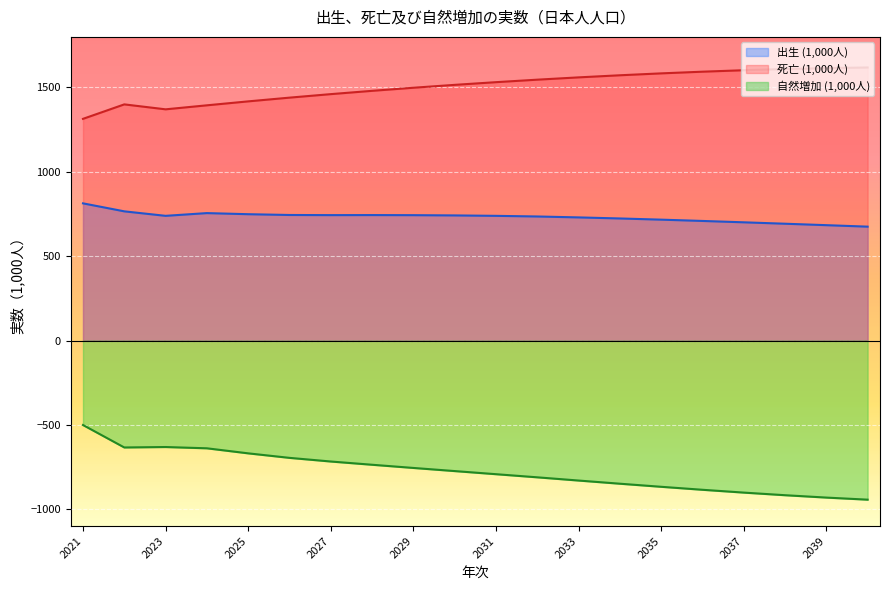

What are all the series names shown in the legend?

出生 (1,000人), 死亡 (1,000人), 自然増加 (1,000人)